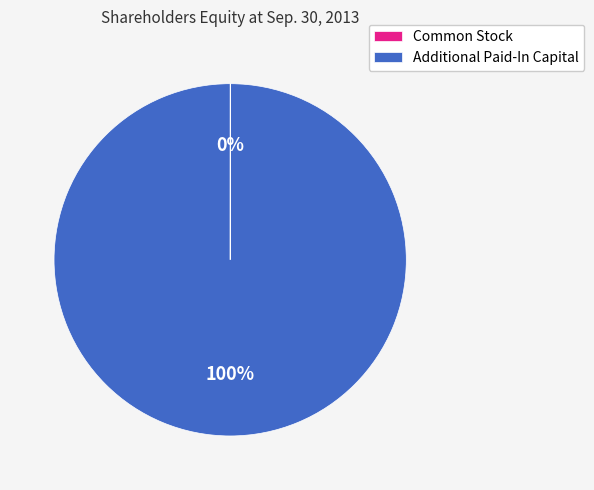

Is it true that Additional Paid-In Capital is 91% of the pie?

False